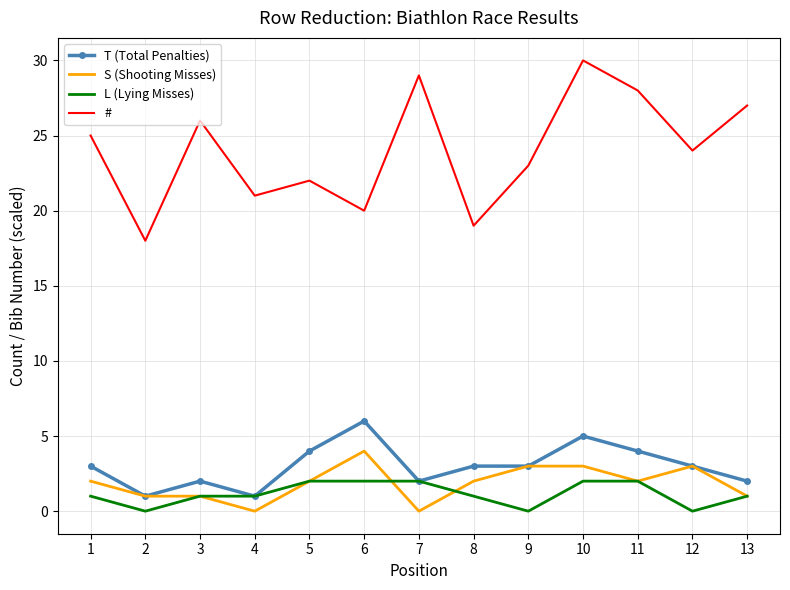

Which series changed the most between 6 and 10?

#